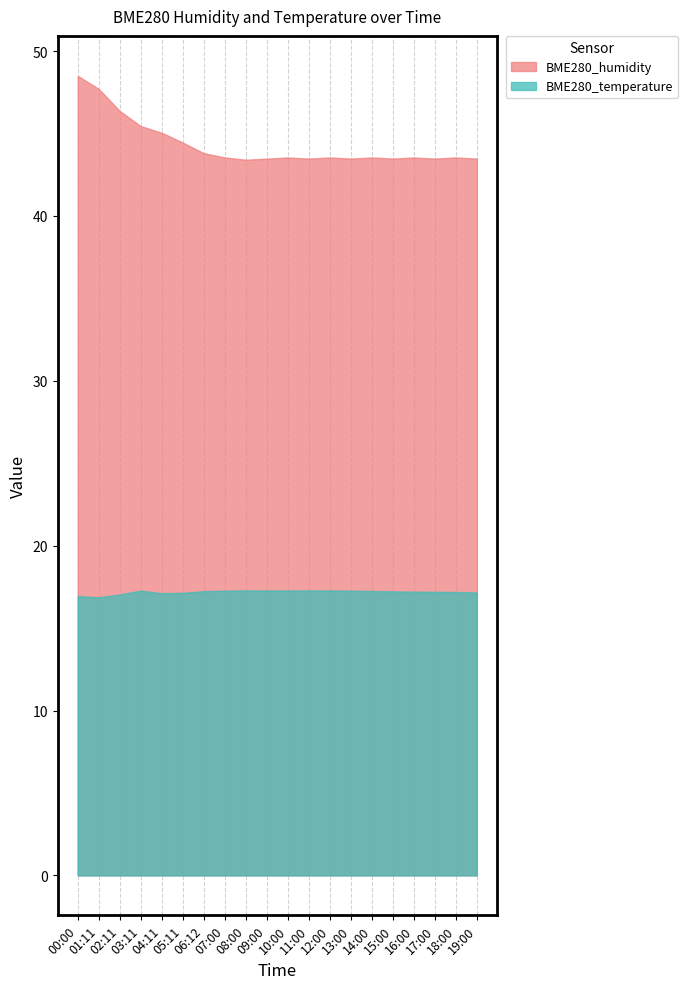

What value does the BME280_temperature series have at 04:00?

17.1